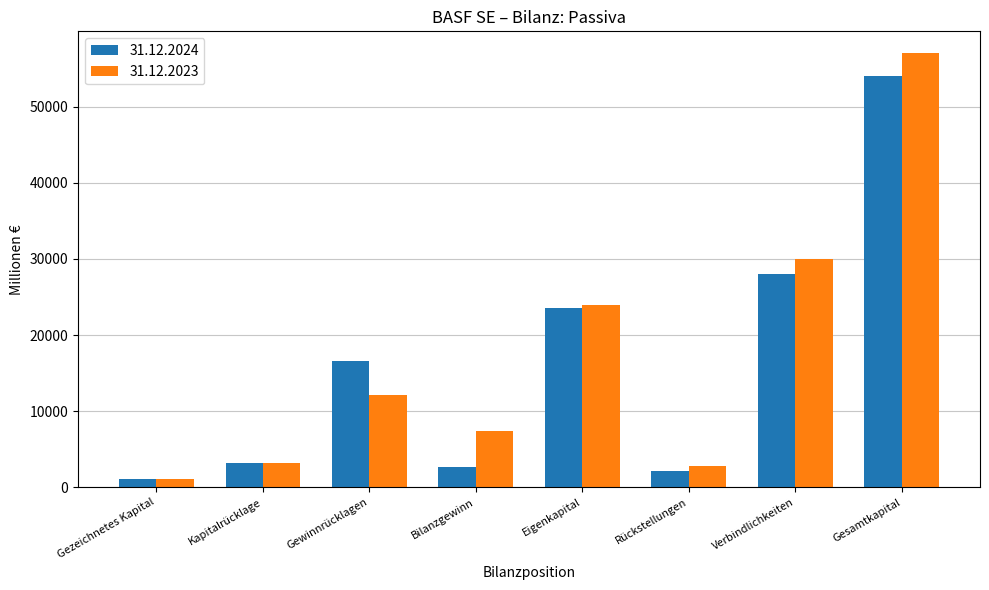

What is the difference between the maximum and minimum values in the 31.12.2023 series?

55891